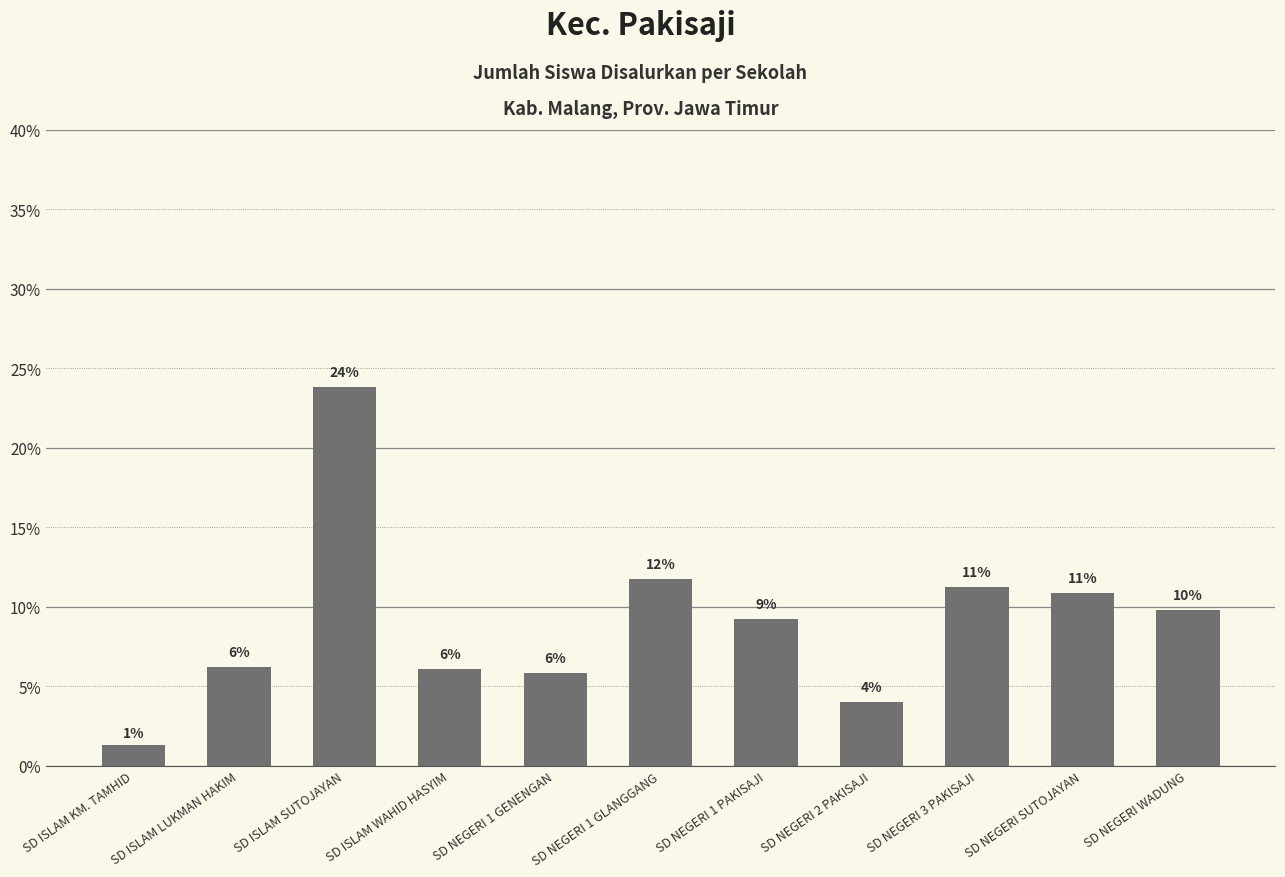

Where is the data nearest to the value 12?

SD NEGERI 1 GLANGGANG